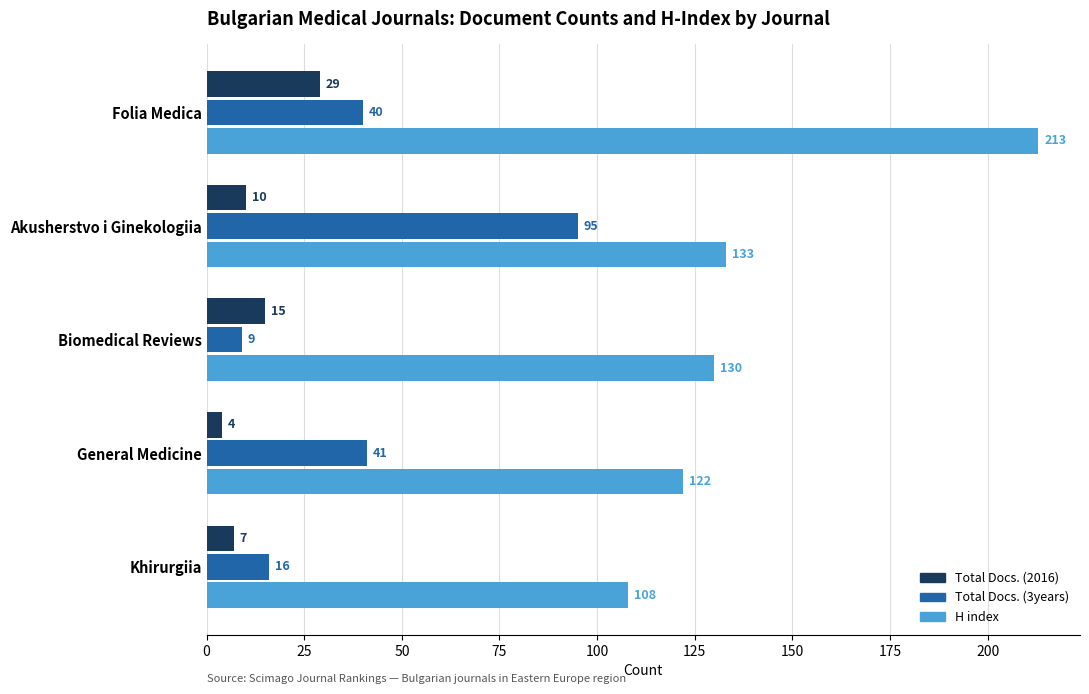

What is the difference between the maximum and minimum values in the Total Docs. (2016) series?

25